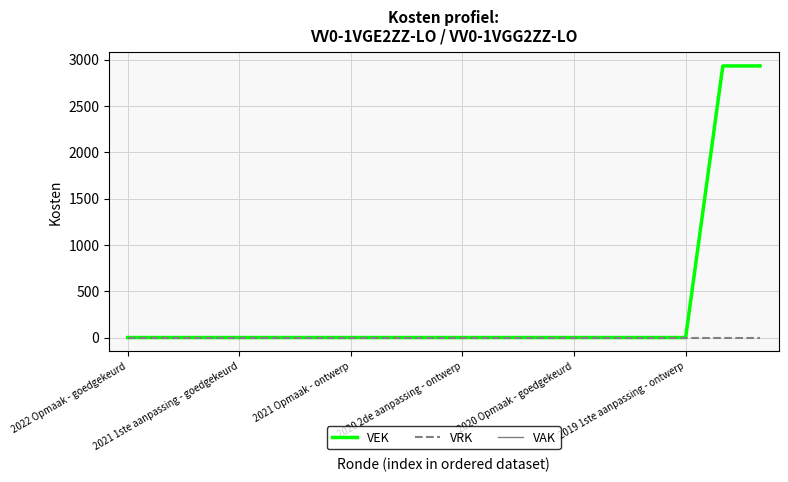

True or false: VRK and VEK intersect in this chart.

False